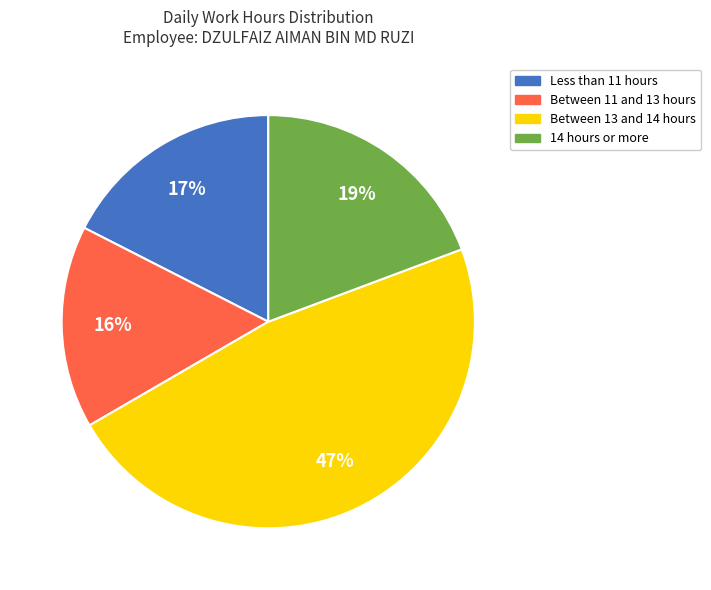

Is there any slice that represents more than half of the pie?

No